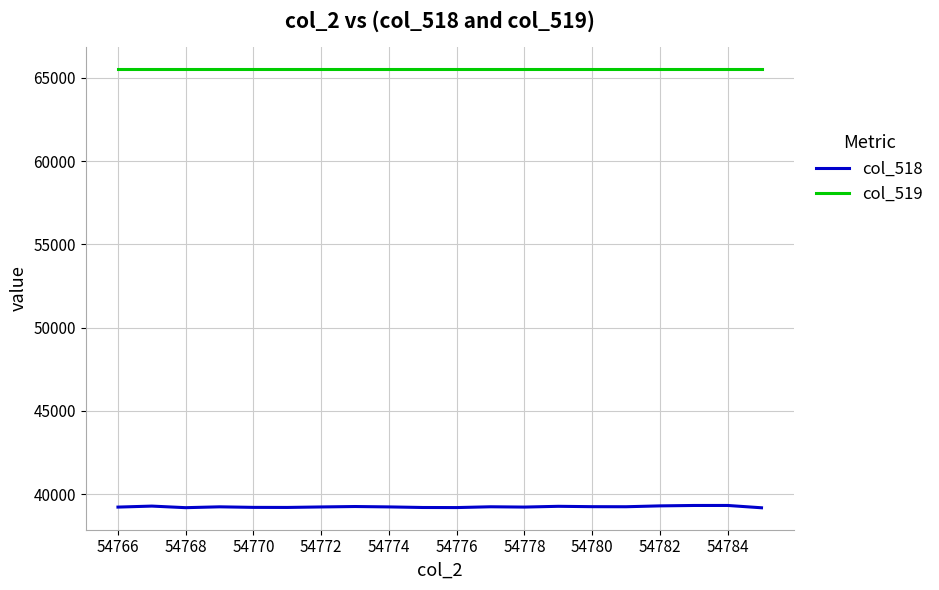

True or false: col_519 and col_518 intersect in this chart.

False